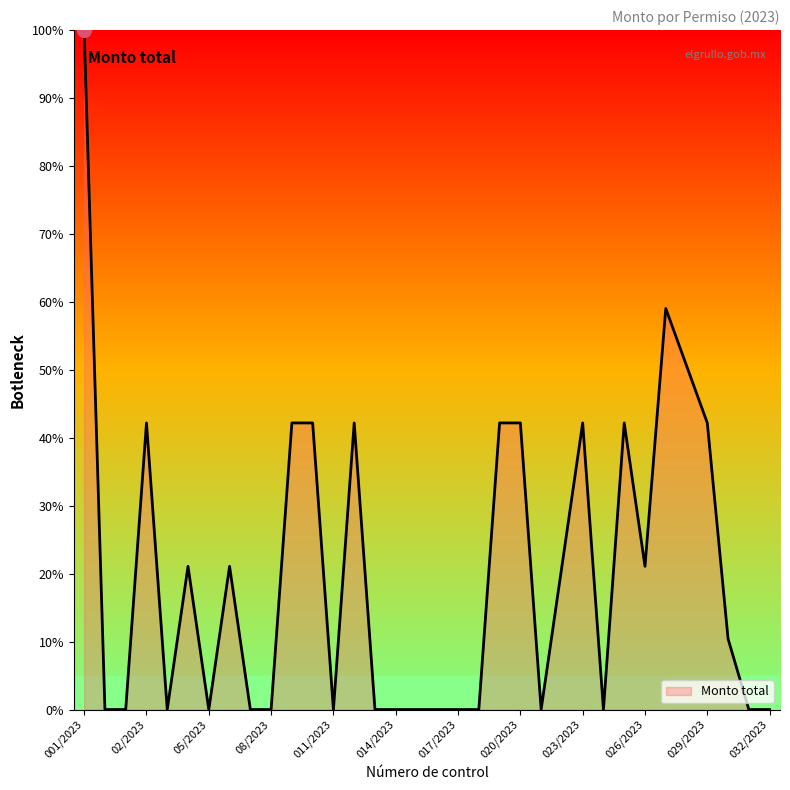

What is the maximum value shown in the chart?

100.0